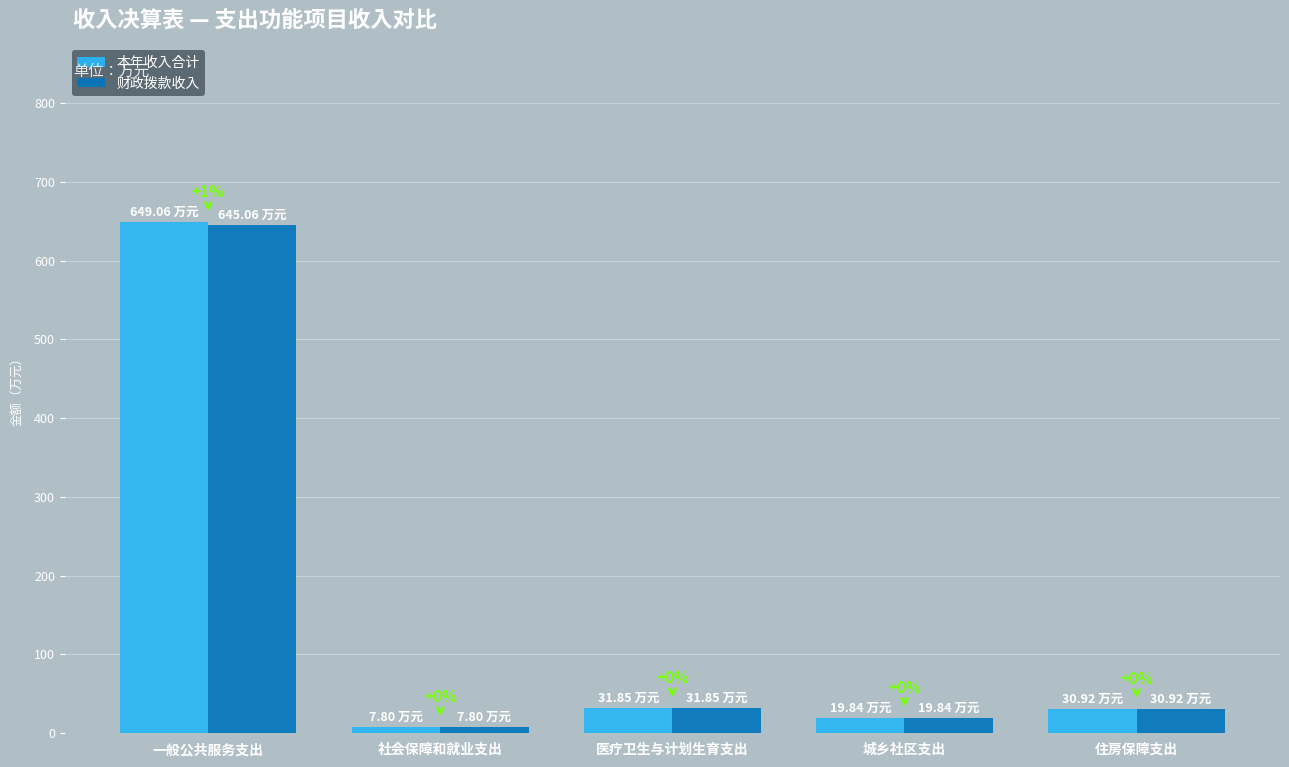

Are the bars horizontal?

No